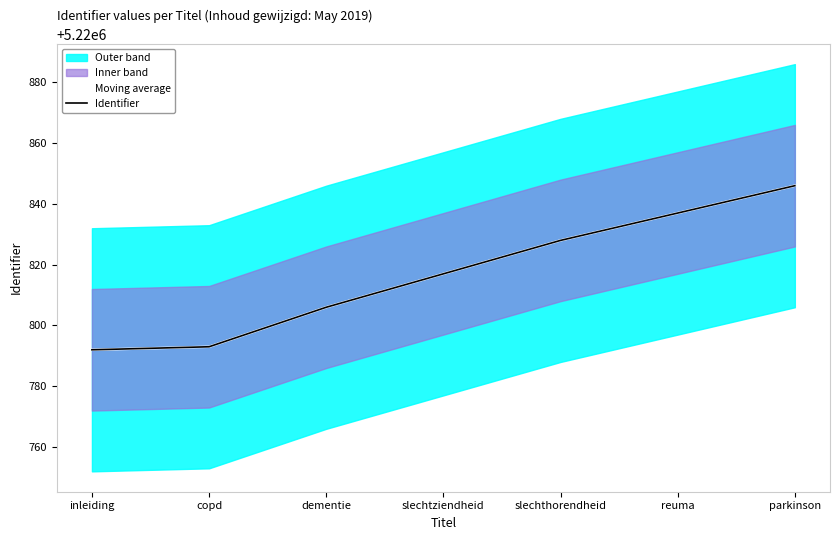

Reading left to right, transcribe all the data shown in this chart.

Moving average: inleiding=5220792	copd=5220793	dementie=5220806	slechtziendheid=5220817	slechthorendheid=5220828	reuma=5220837	parkinson=5220846
Identifier: inleiding=5220792	copd=5220793	dementie=5220806	slechtziendheid=5220817	slechthorendheid=5220828	reuma=5220837	parkinson=5220846